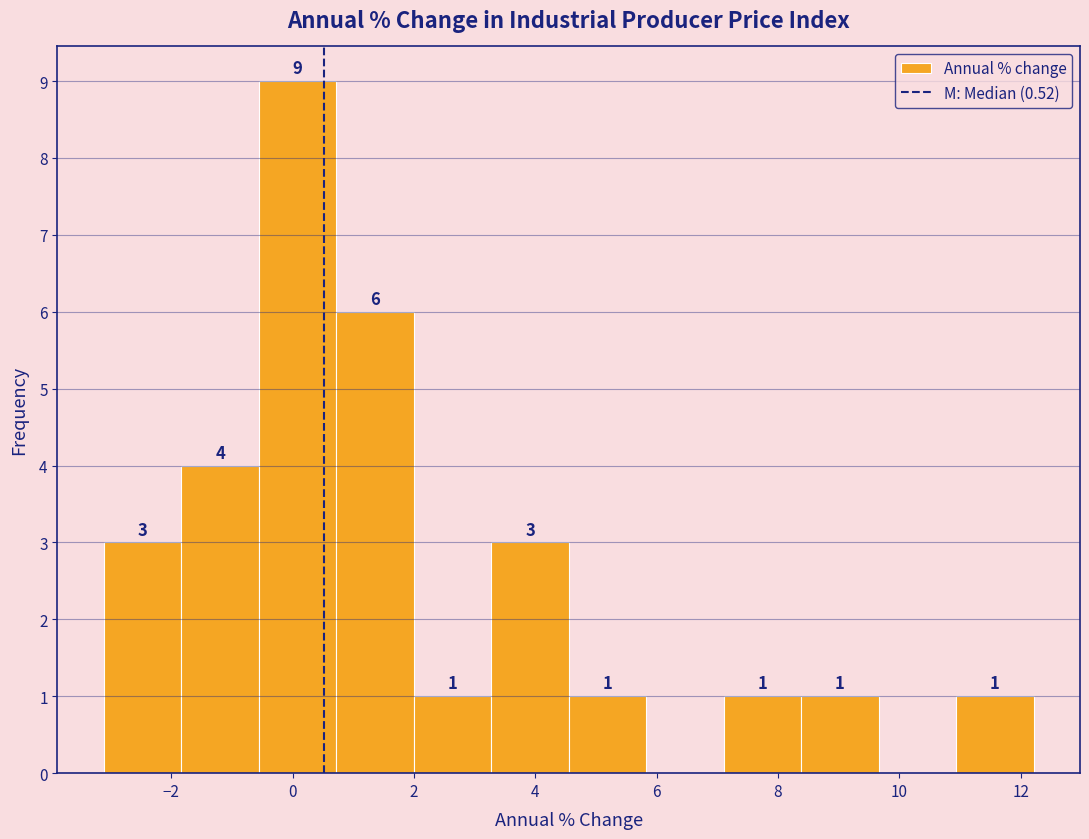

Over which range of the x-axis is the bar tallest?

-0.6 to 0.8